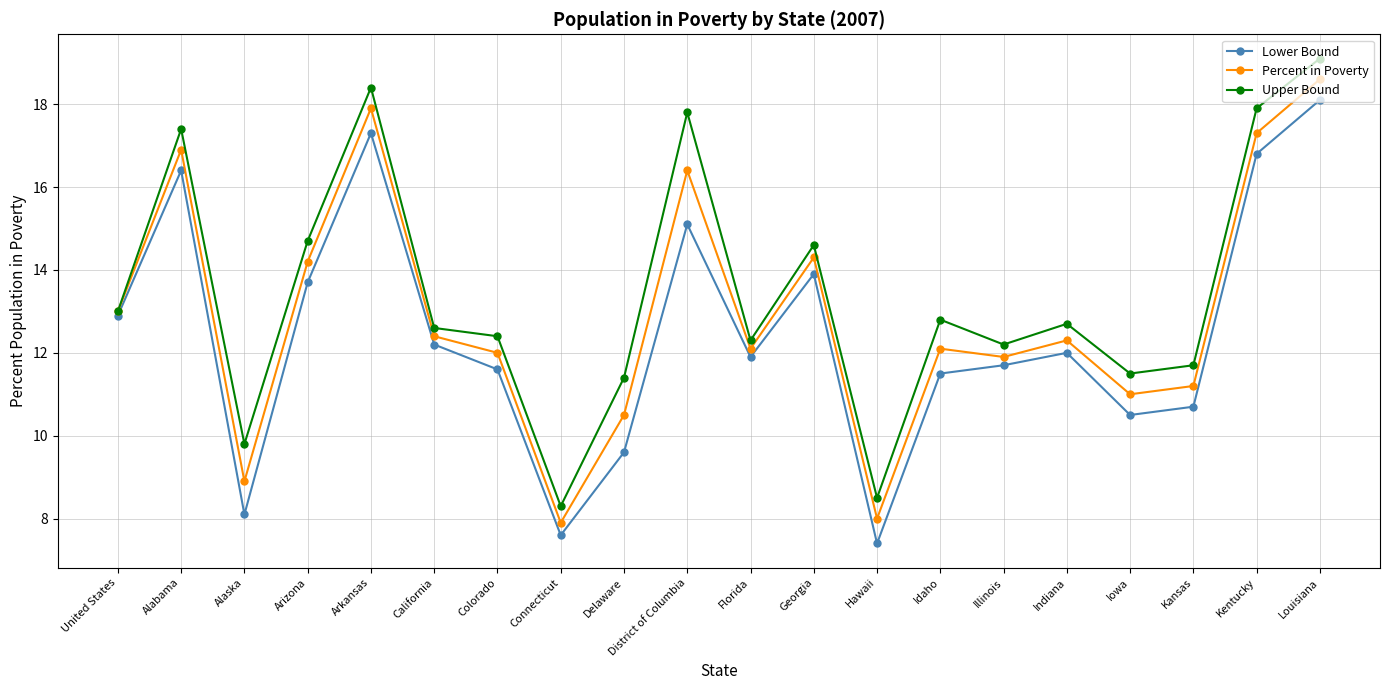

How many values in the Upper Bound series exceed 12?

14